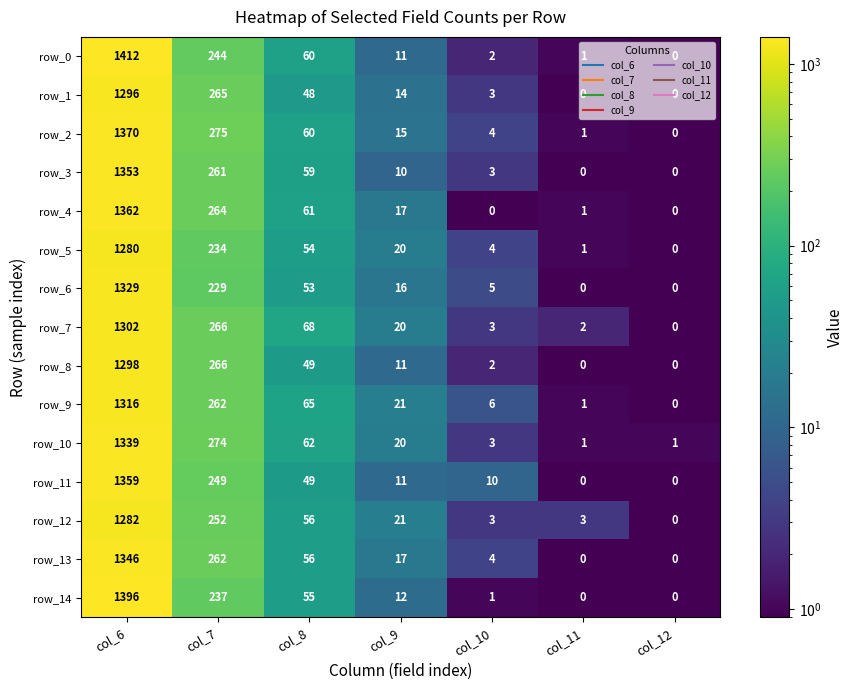

Which series has the largest range (max minus min)?

row_0